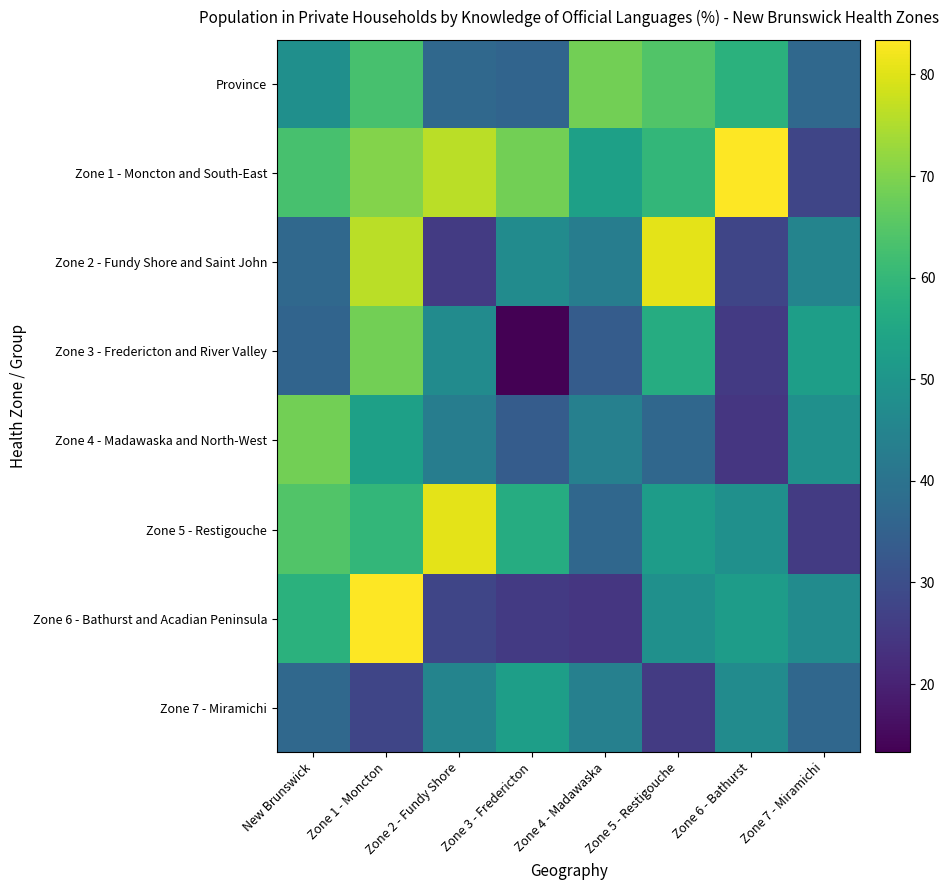

Which series has the largest total across all categories?

Zone 1 - Moncton and South-East